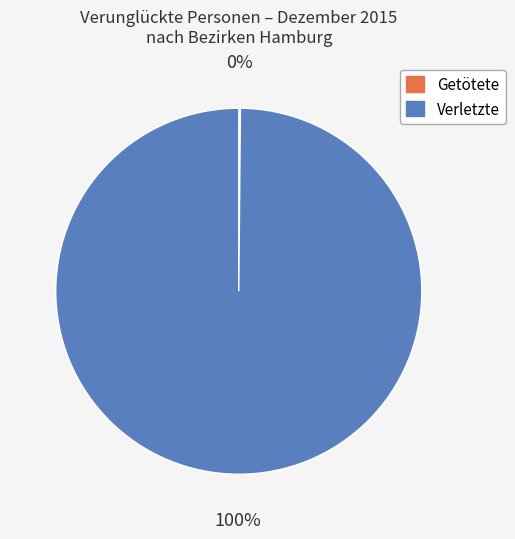

To the nearest percent, what is the difference between the largest and smallest slice percentages?

100%